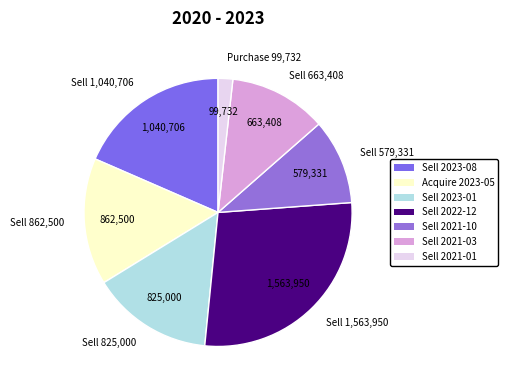

Combined, do Sell 1,040,706 and Sell 862,500 account for over 50%?

No